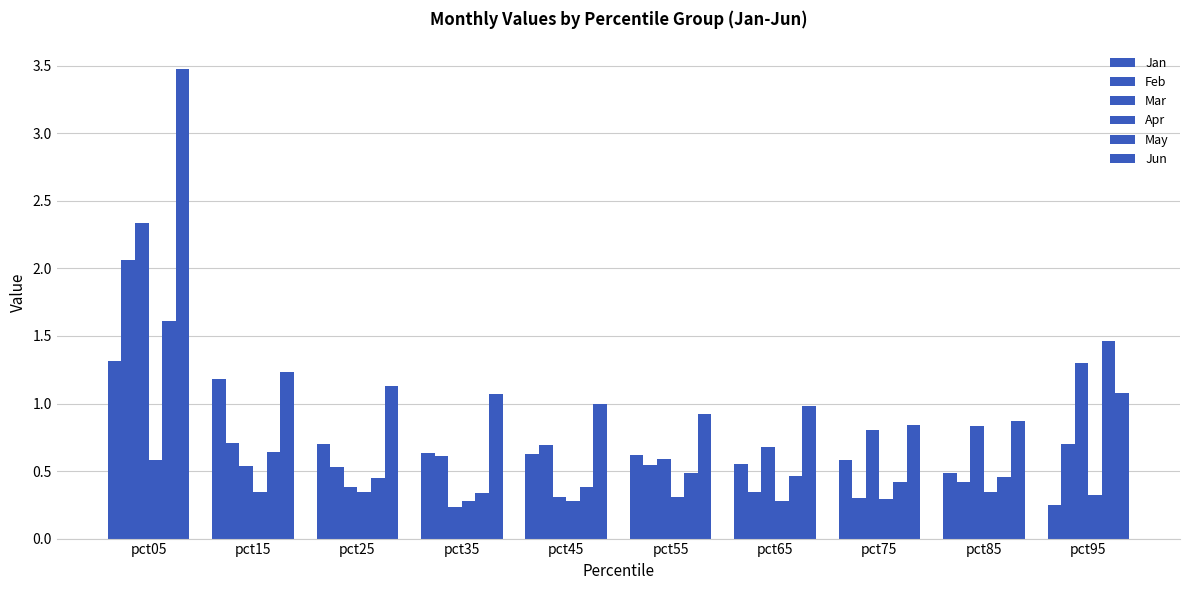

Reading right to left, extract all data points from this chart.

Jan: 0.2	0.5	0.6	0.6	0.6	0.6	0.6	0.7	1.2	1.3
Feb: 0.7	0.4	0.3	0.3	0.5	0.7	0.6	0.5	0.7	2.1
Mar: 1.3	0.8	0.8	0.7	0.6	0.3	0.2	0.4	0.5	2.3
Apr: 0.3	0.3	0.3	0.3	0.3	0.3	0.3	0.3	0.3	0.6
May: 1.5	0.5	0.4	0.5	0.5	0.4	0.3	0.4	0.6	1.6
Jun: 1.1	0.9	0.8	1.0	0.9	1.0	1.1	1.1	1.2	3.5